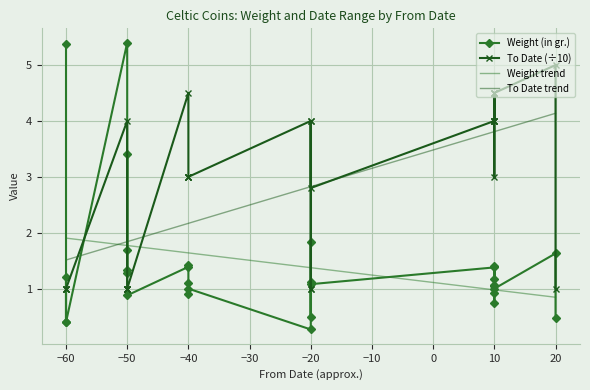

What is the lowest value of the Weight (in gr.) series?

0.3